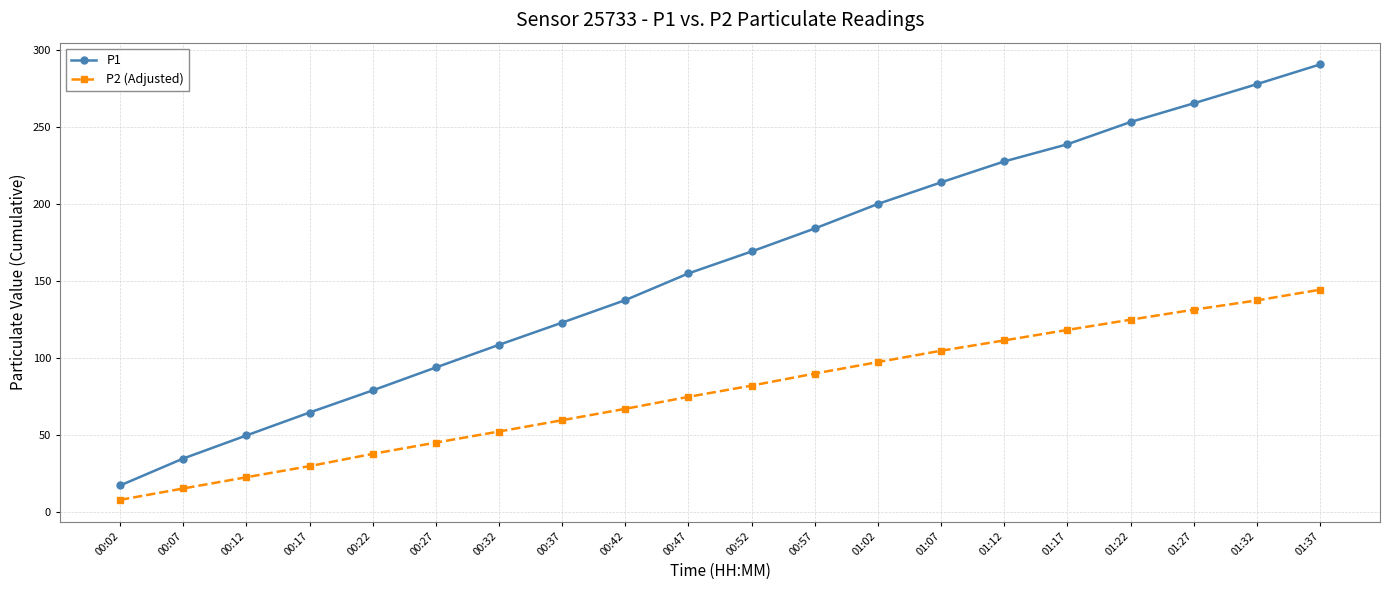

True or false: P2 (Adjusted) and P1 cross at least once.

False